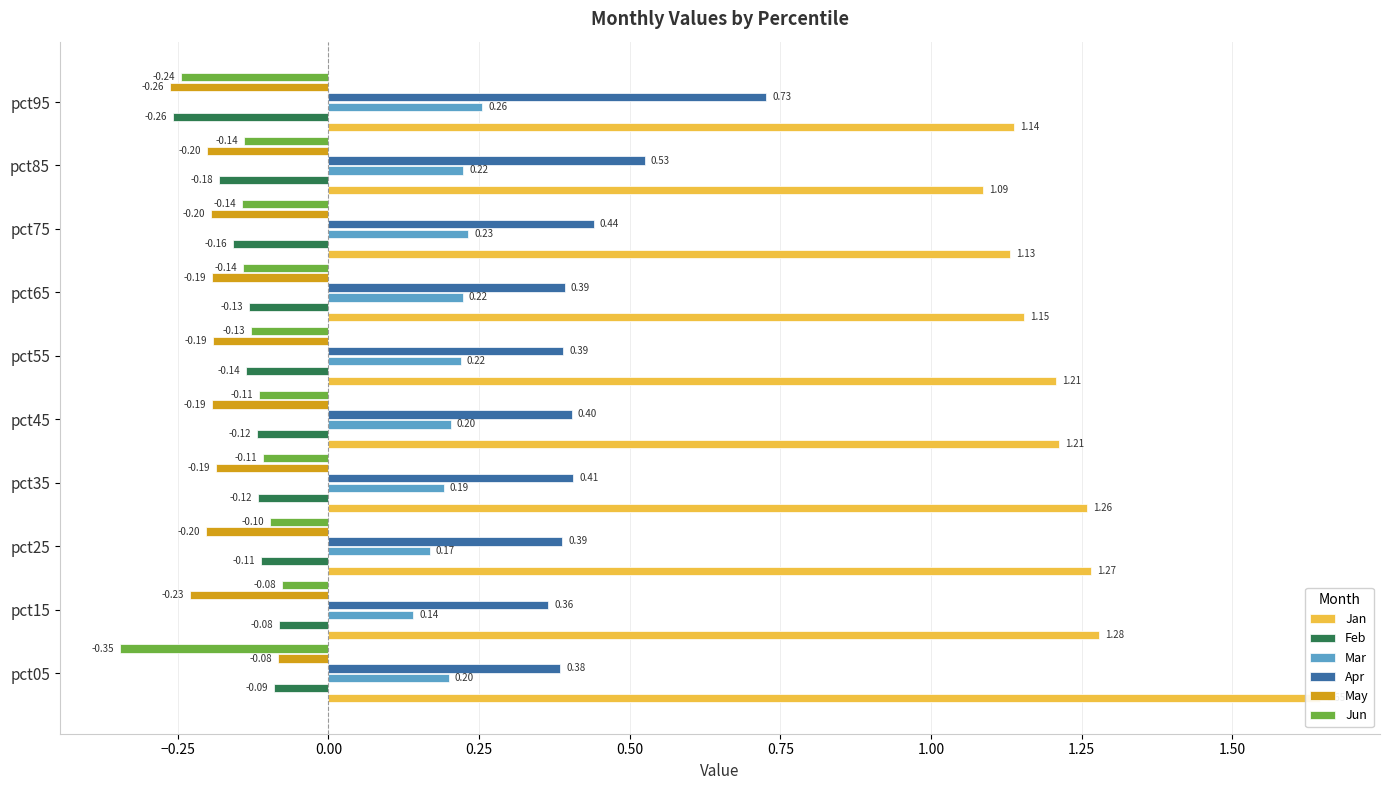

How many groups of bars are there?

10